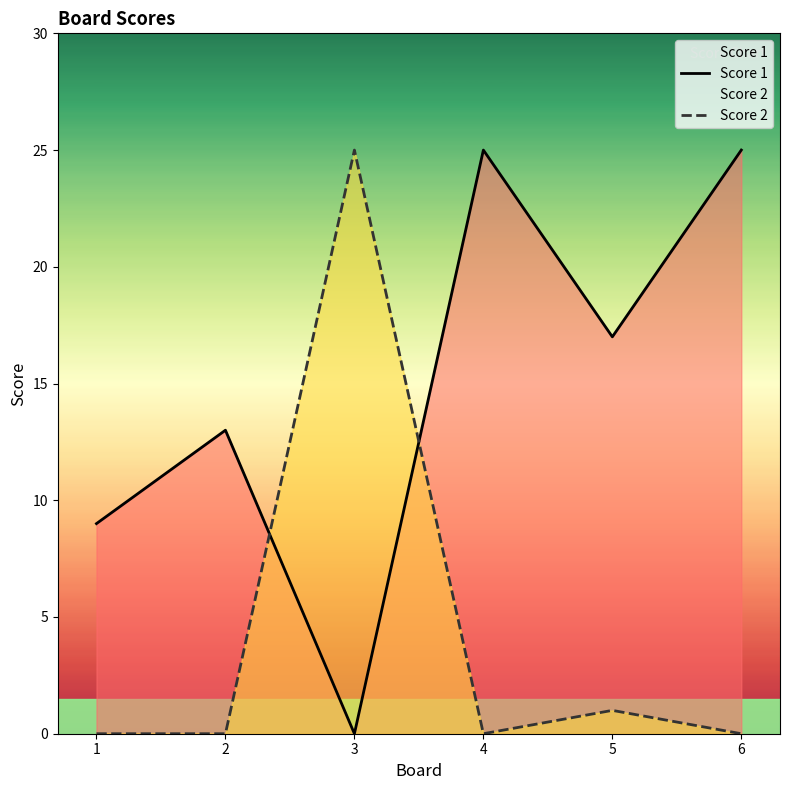

Which series has the largest range (max minus min)?

Score 1